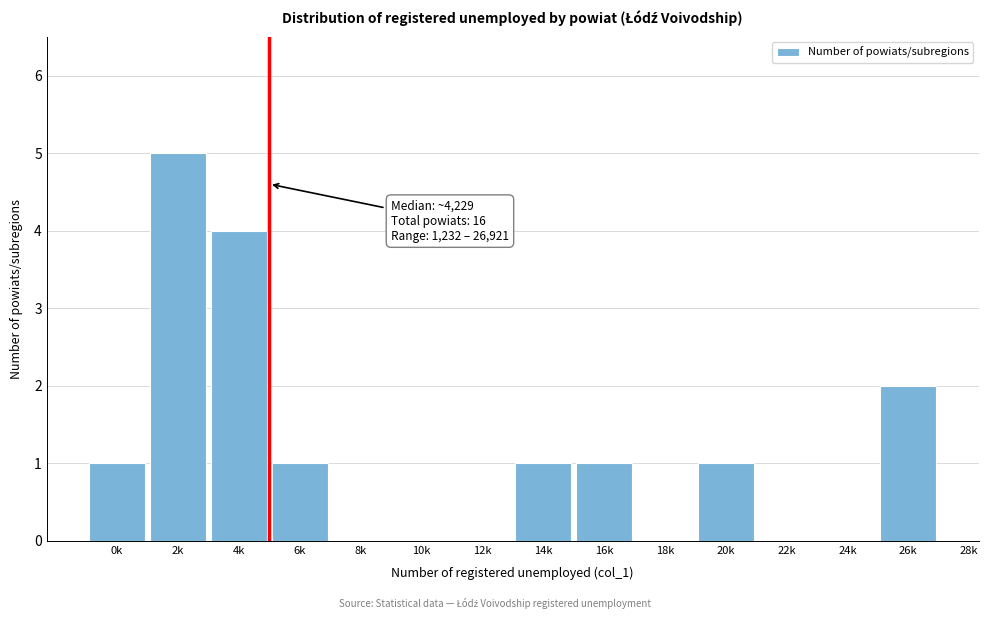

Reading right to left, what are all the values shown in this chart?

26k=2	24k=0	22k=0	20k=1	18k=0	16k=1	14k=1	12k=0	10k=0	8k=0	6k=1	4k=4	2k=5	0k=1